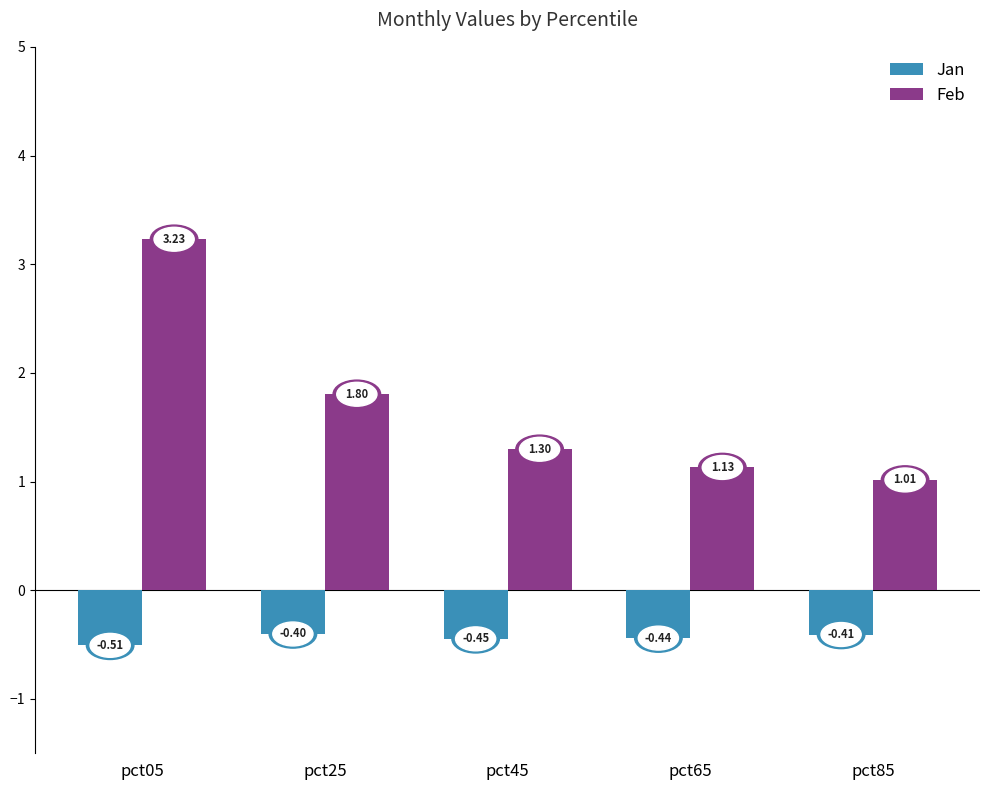

What is the spread (max minus min) of values at pct85?

1.4